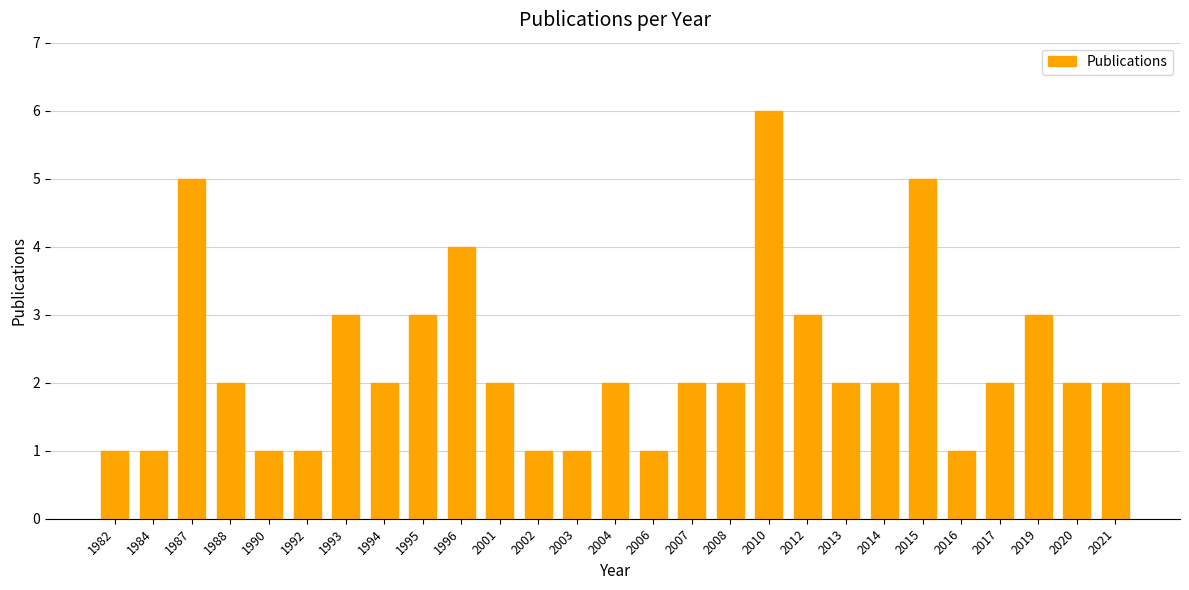

Reading left to right, extract all data points from this chart.

1982=1	1984=1	1987=5	1988=2	1990=1	1992=1	1993=3	1994=2	1995=3	1996=4	2001=2	2002=1	2003=1	2004=2	2006=1	2007=2	2008=2	2010=6	2012=3	2013=2	2014=2	2015=5	2016=1	2017=2	2019=3	2020=2	2021=2